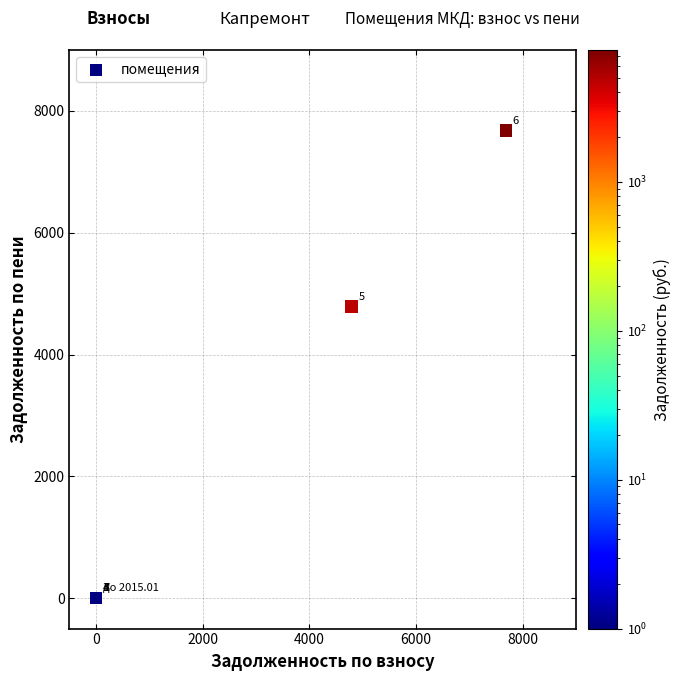

What Y value in the scatter plot is closest to 3839?

4787.4